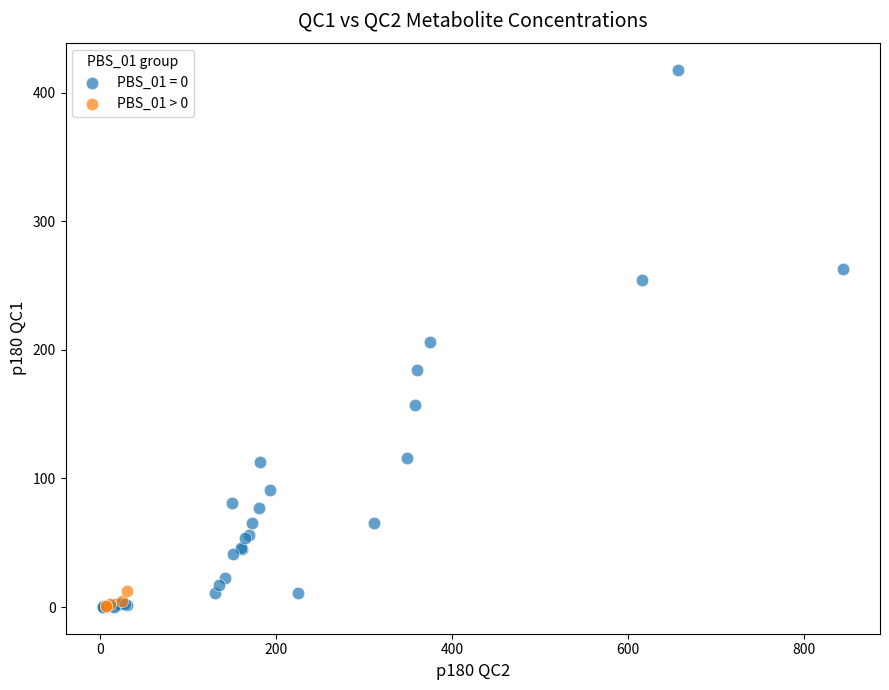

Which series reaches the maximum Y coordinate?

PBS_01 = 0